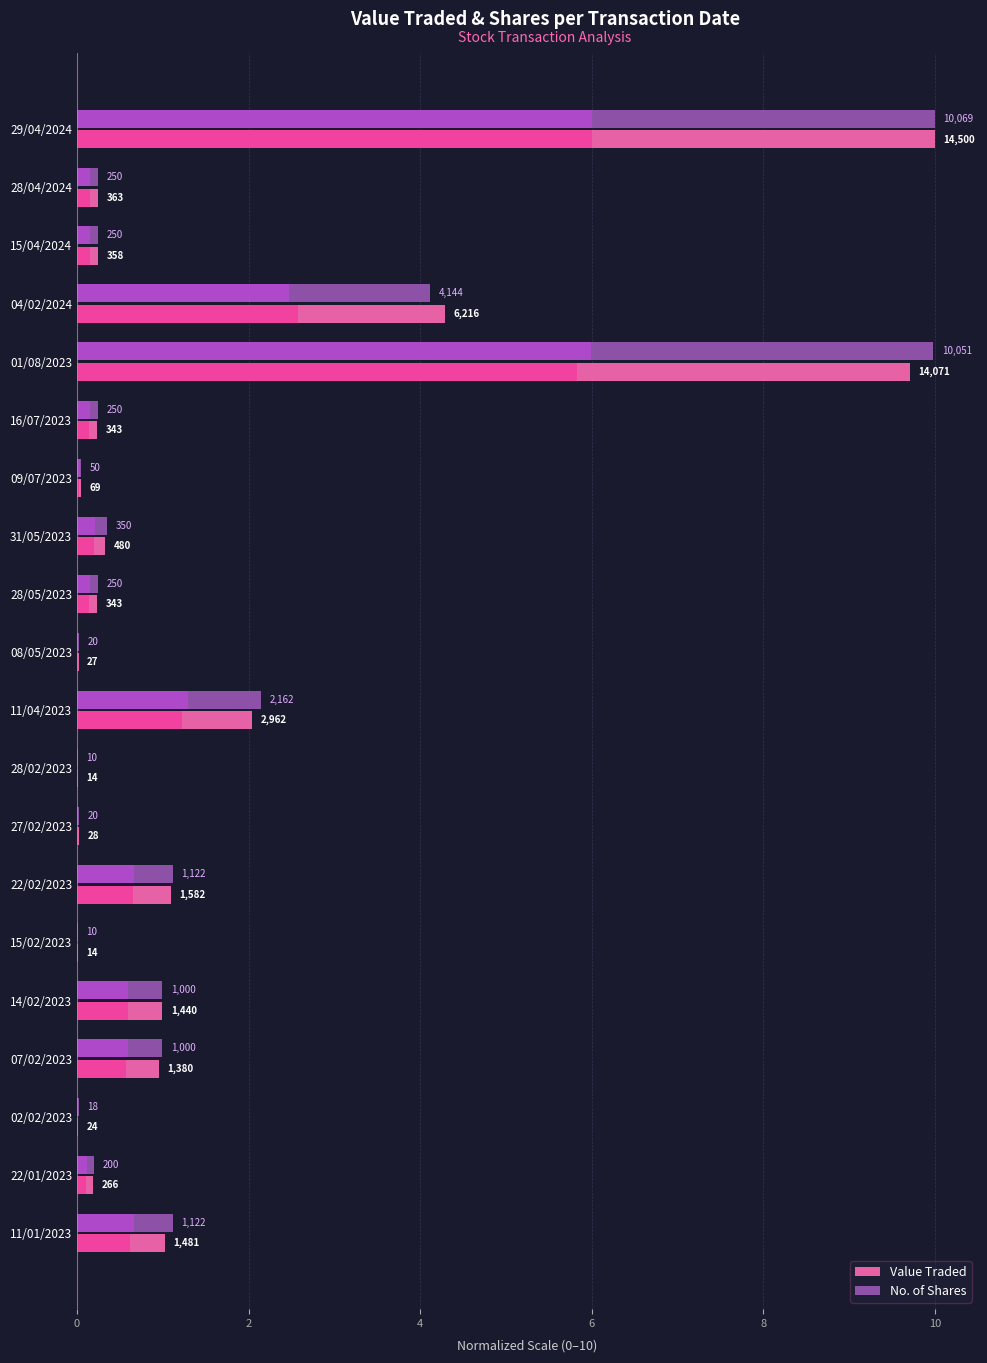

List the series in order of their peak value, lowest first.

Value Traded, No. of Shares